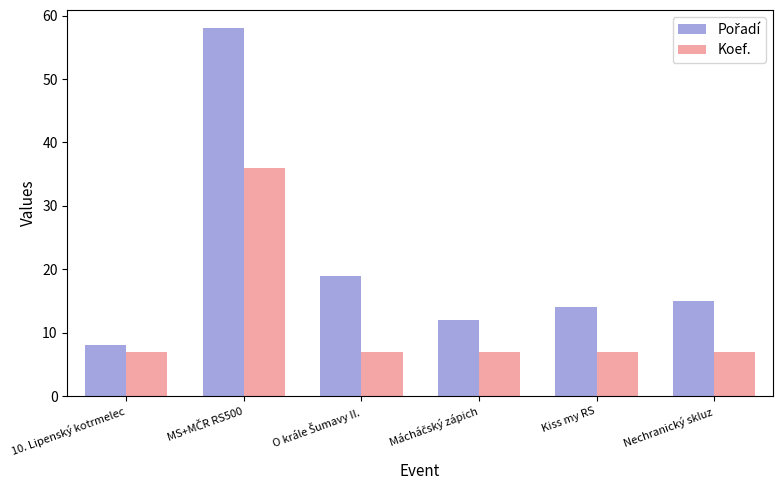

What is the total value across all series at Nechranický skluz?

22